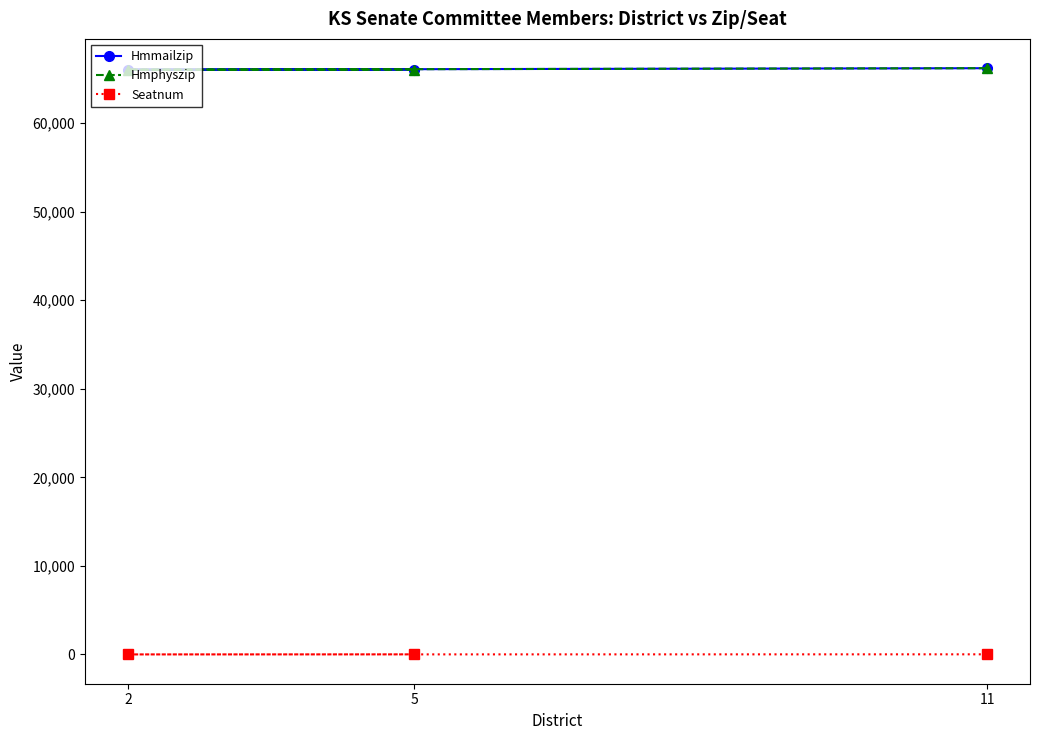

What is the value of the Hmphyszip point at the 1st from the left?

66048